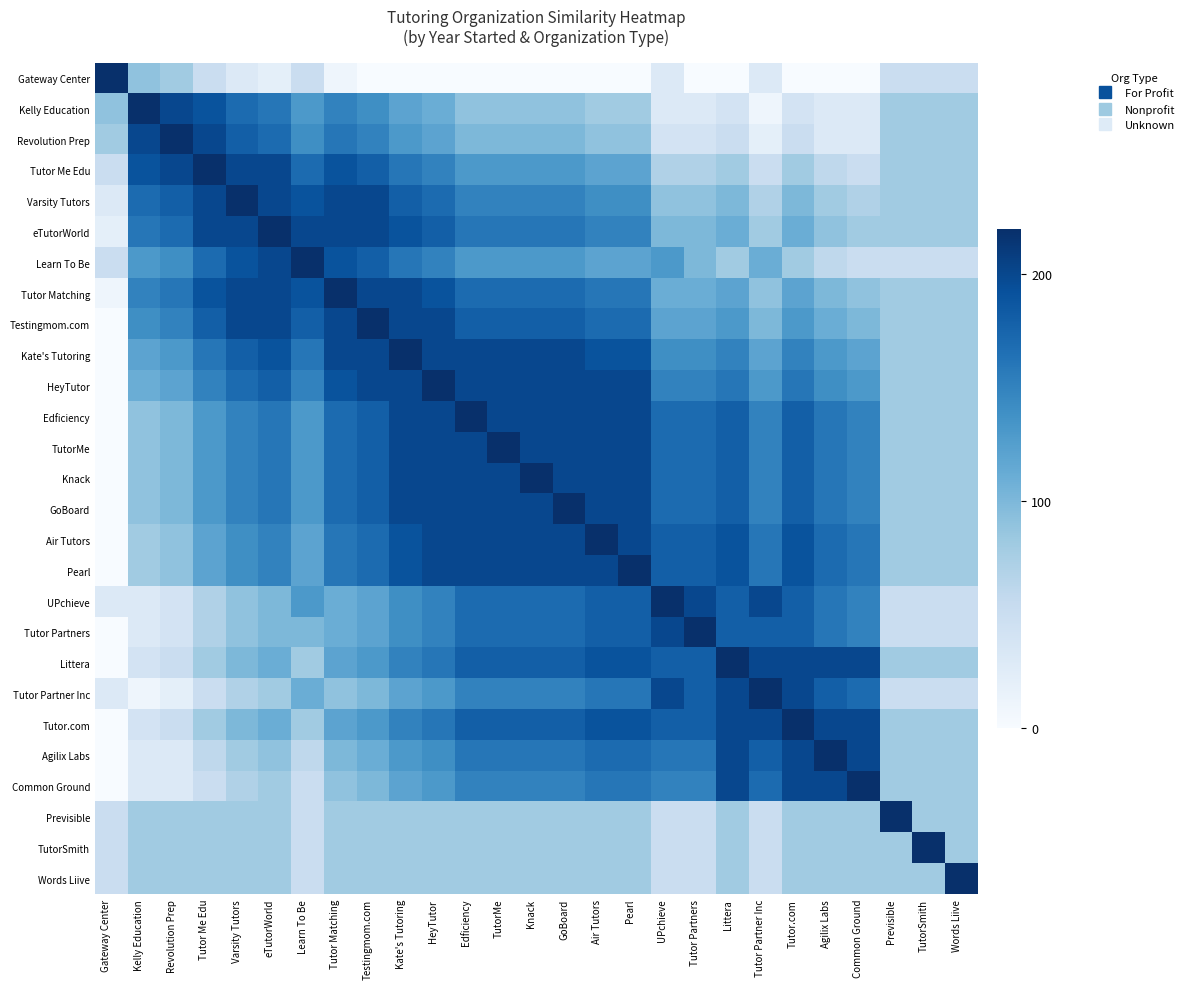

At how many categories does at least one series exceed 101?

27